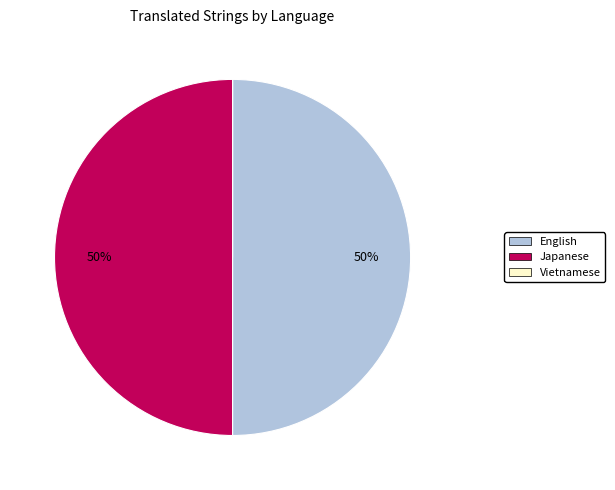

To the nearest percent, what is the difference between the largest and smallest slice percentages?

50%